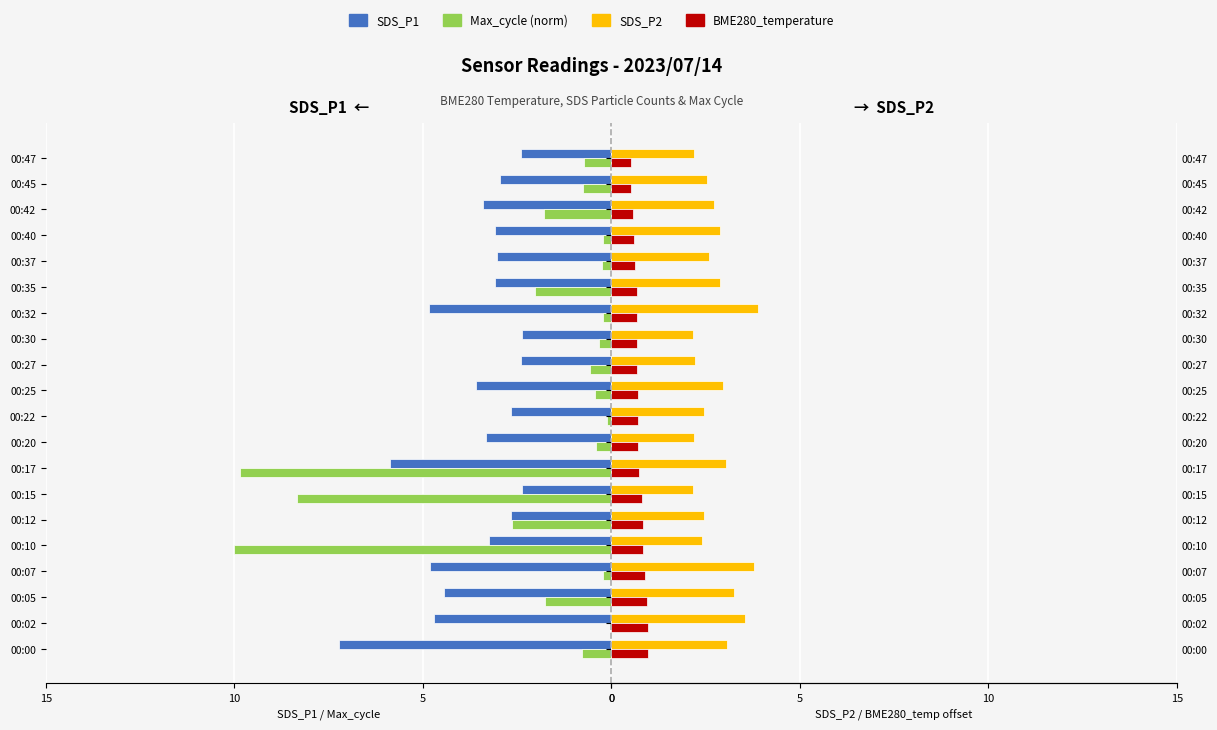

What is the difference between the maximum and minimum values in the BME280_temperature series?

0.5